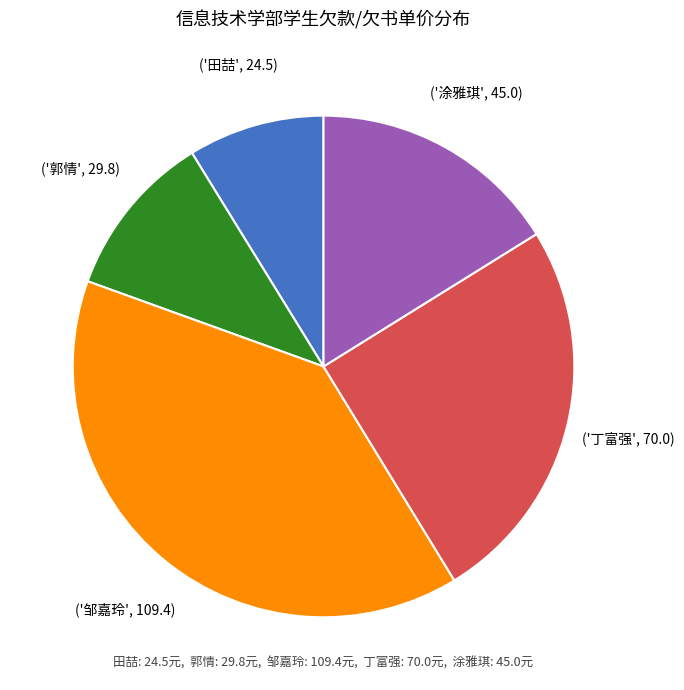

Is there a majority slice in this chart?

No